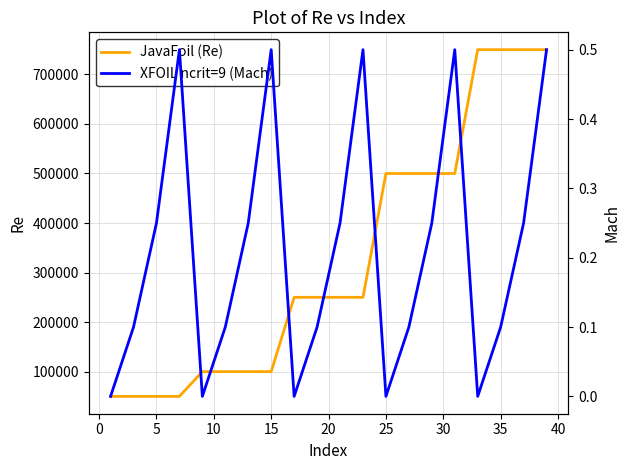

In XFOIL ncrit=9 (Mach), how many points are lower than both neighbors (excluding endpoints)?

4